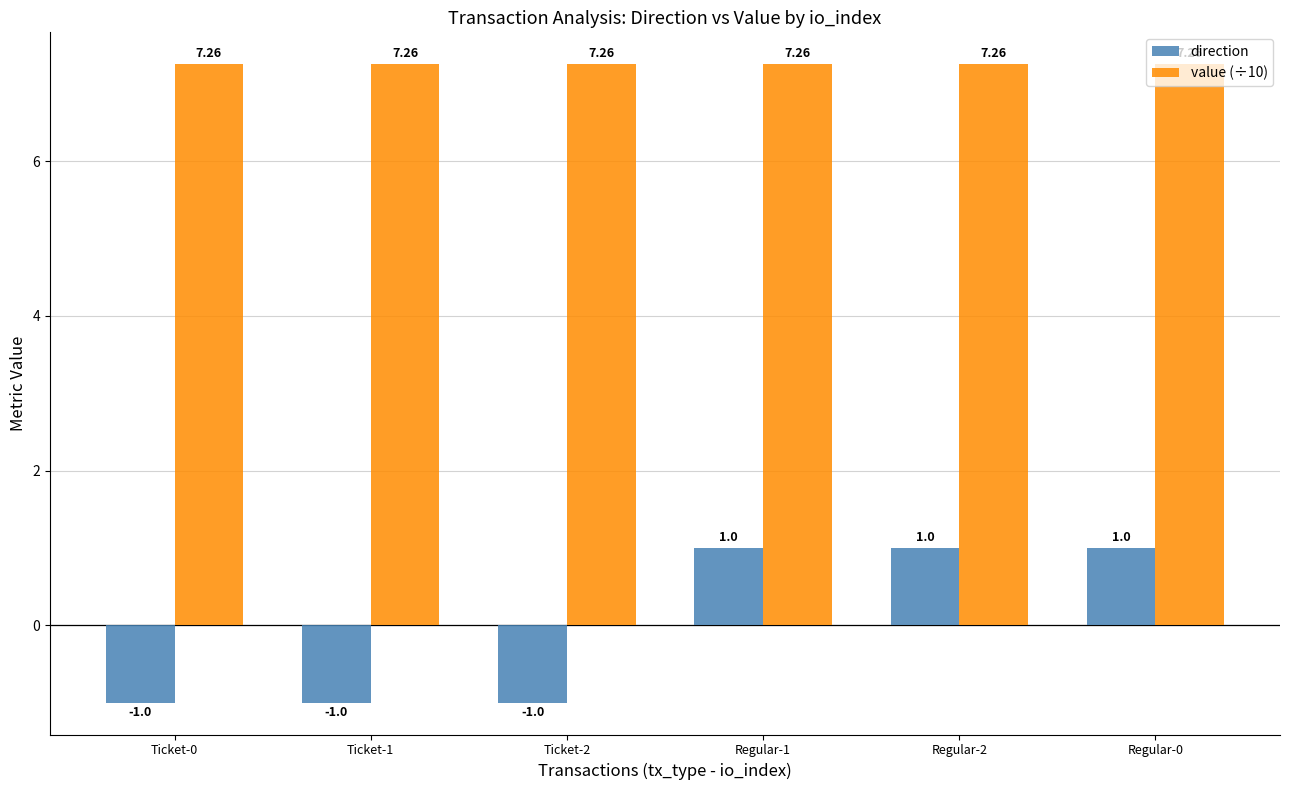

Rank the series by their average value, from lowest to highest.

direction, value (÷10)